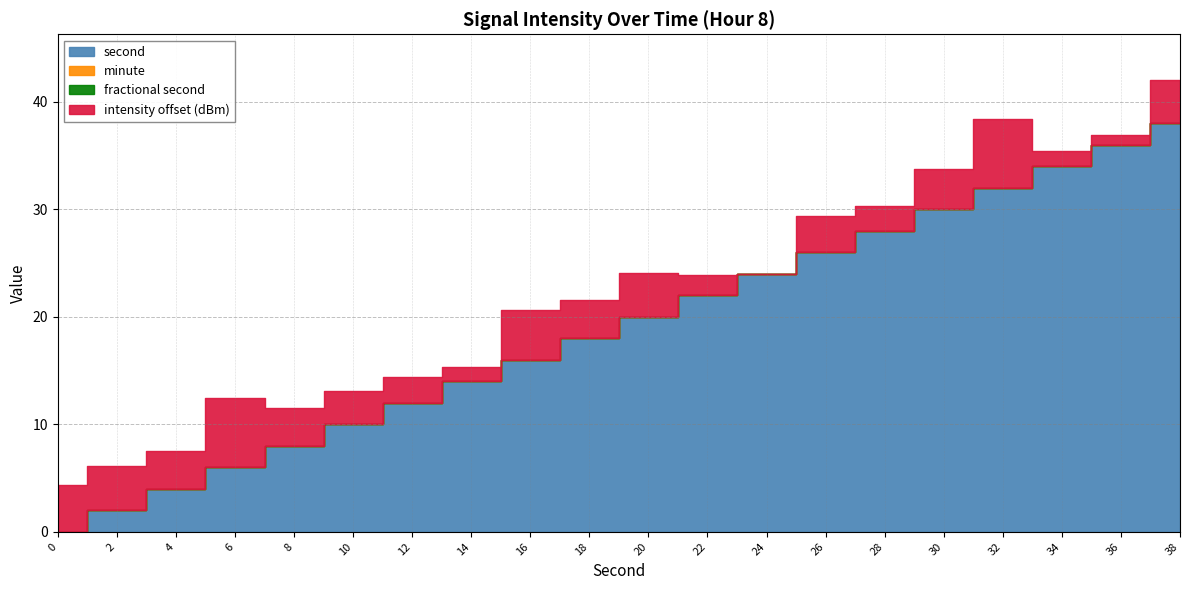

At how many categories does at least one series exceed 10?

14